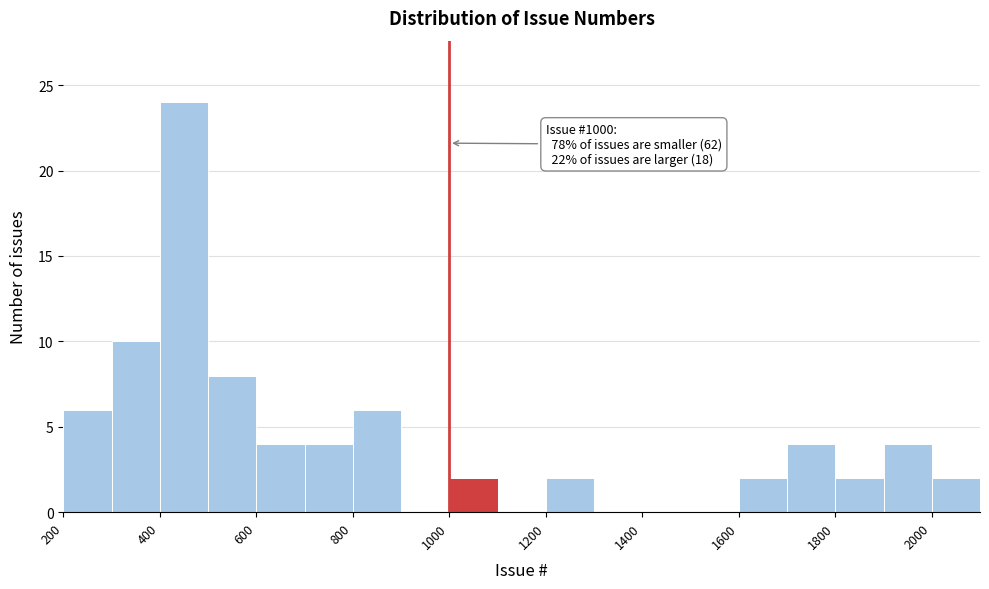

Which range on the x-axis has the tallest bar?

400 to 500